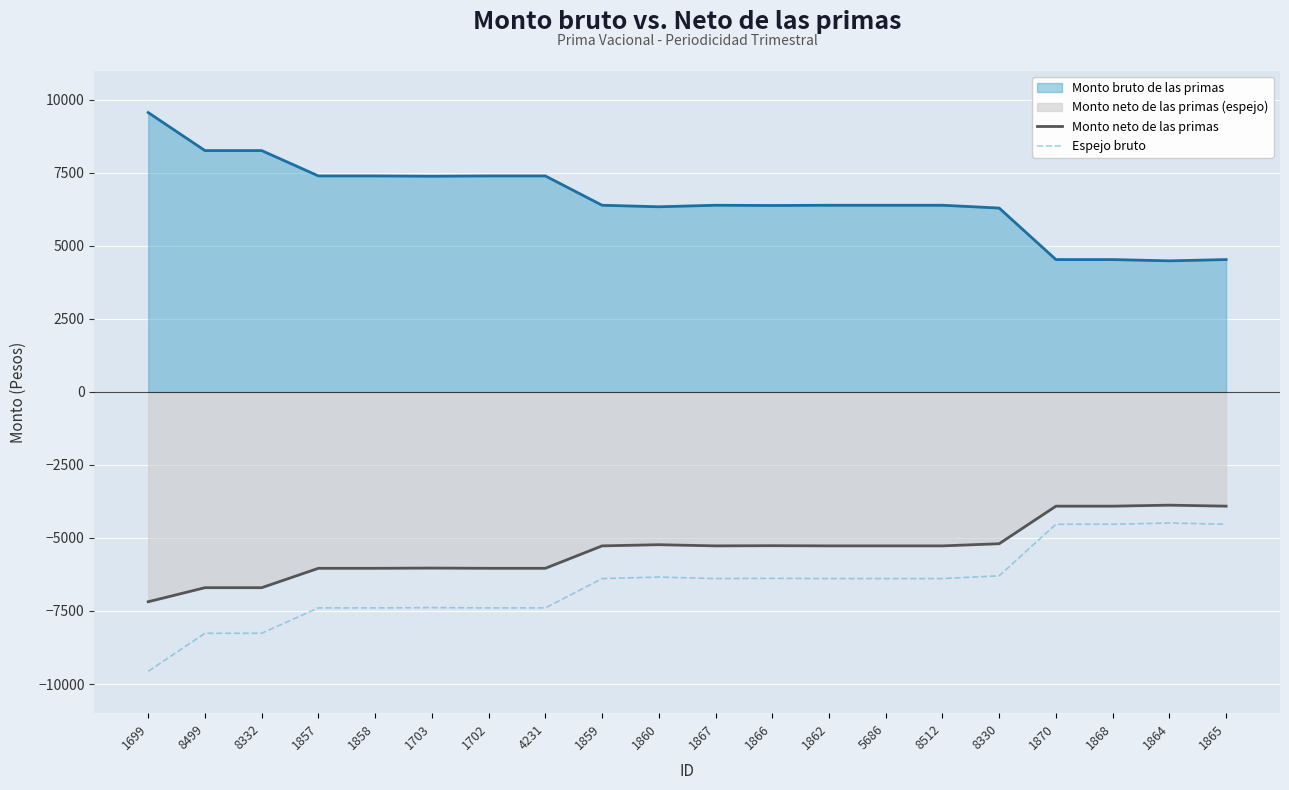

At which label does Monto neto de las primas first exceed -5270?

1860